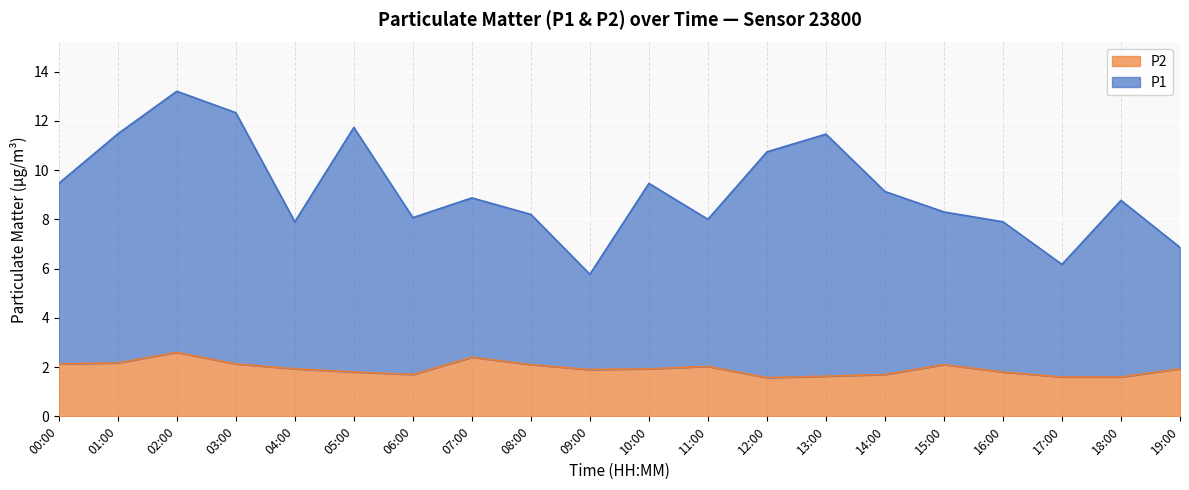

What is the total value across all series at 15:00?

8.3